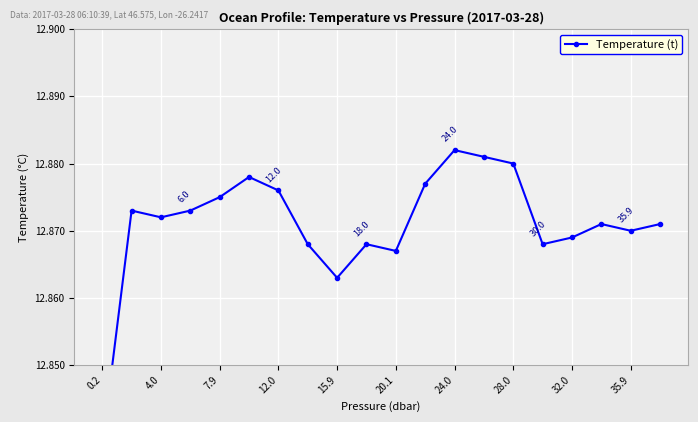

Reading right to left, list all the values displayed in this chart.

12.9	12.9	12.9	12.9	12.9	12.9	12.9	12.9	12.9	12.9	12.9	12.9	12.9	12.9	12.9	12.9	12.9	12.9	12.9	12.8